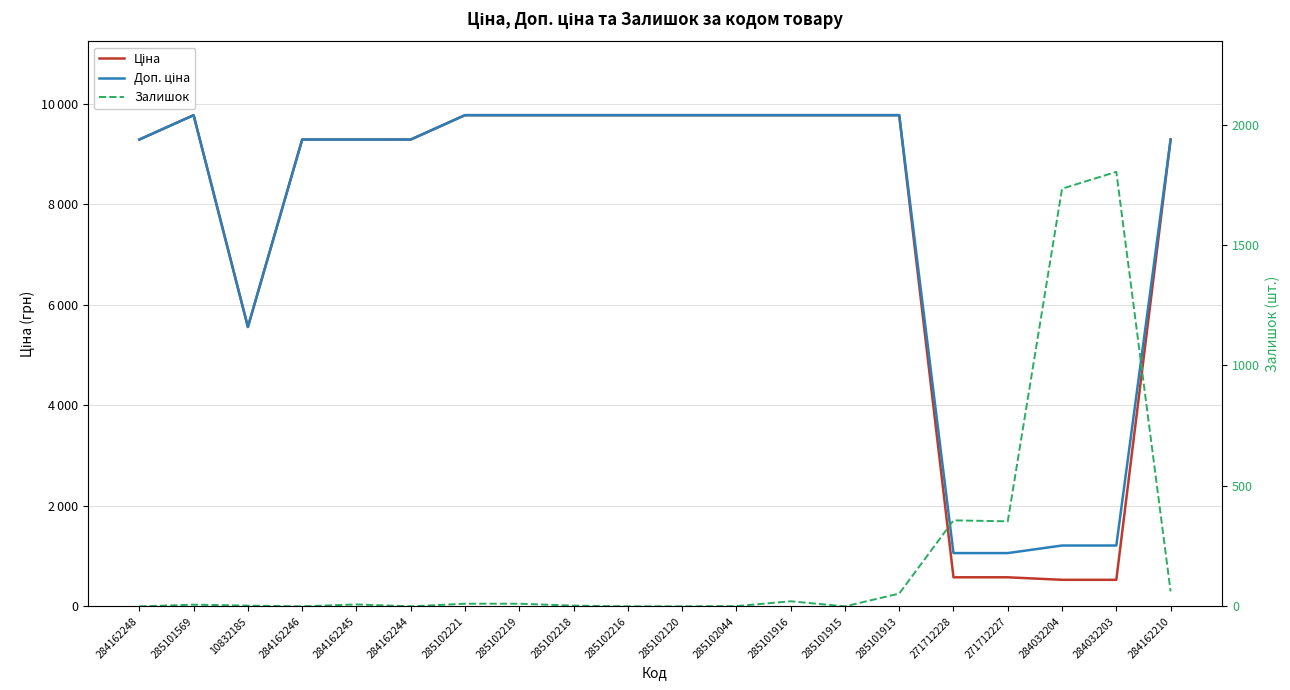

True or false: Ціна and Доп. ціна intersect in this chart.

False